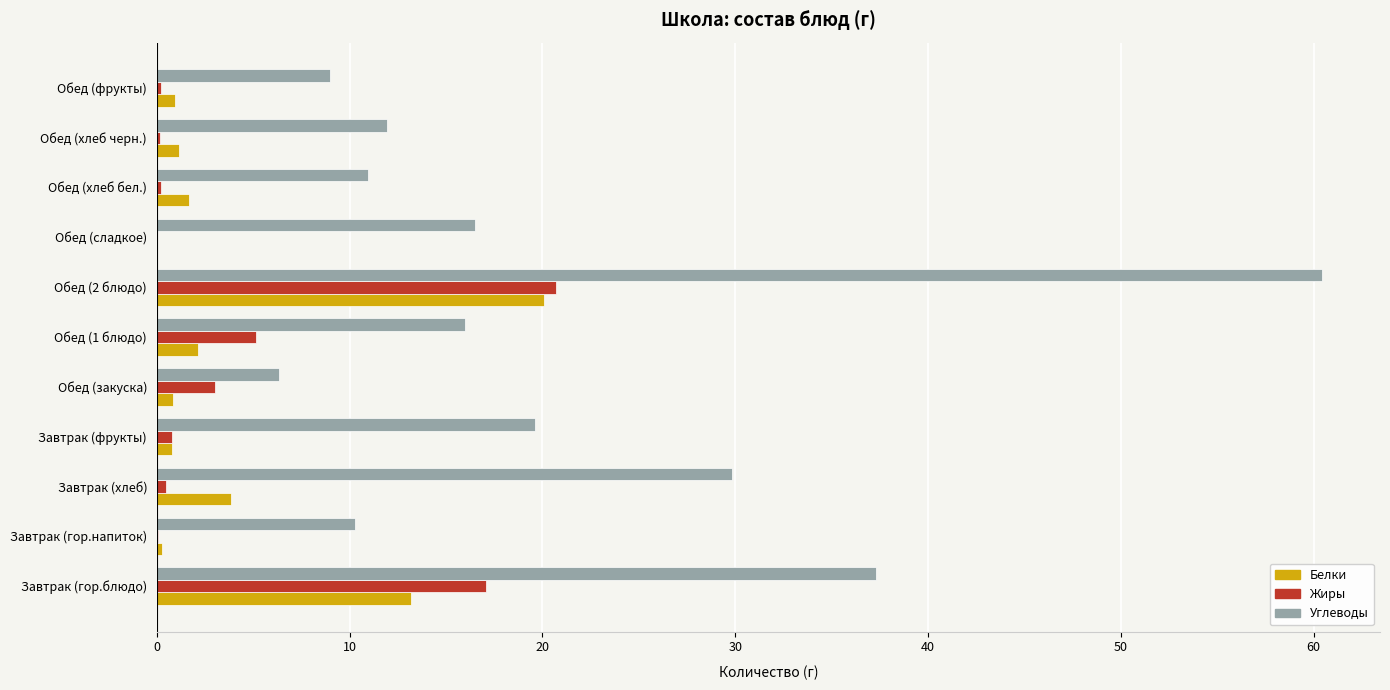

What is the maximum value for Углеводы?

60.4